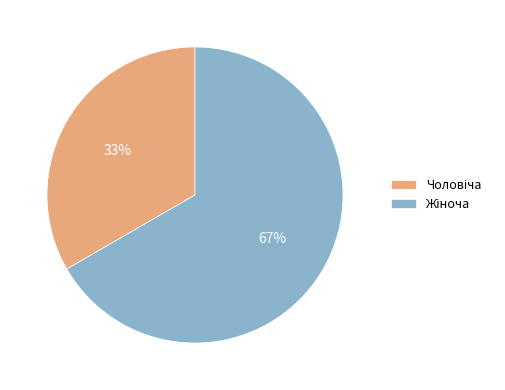

Is there a majority slice in this chart?

Yes